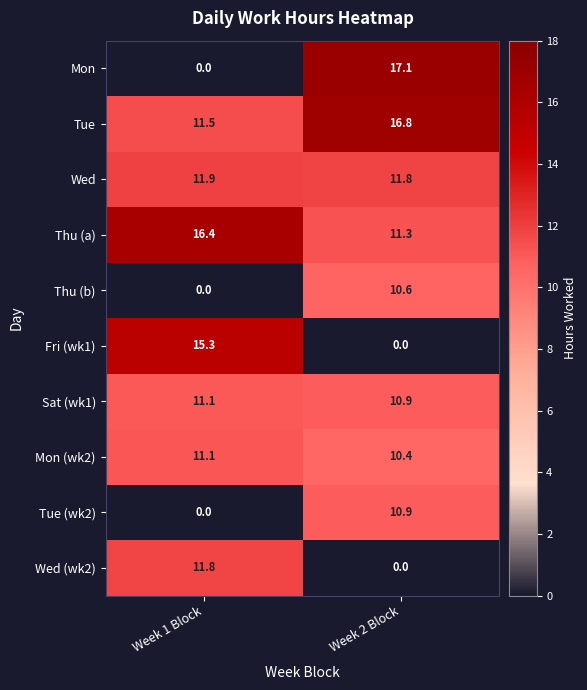

What is the sum of all Sat (wk1) values?

22.0